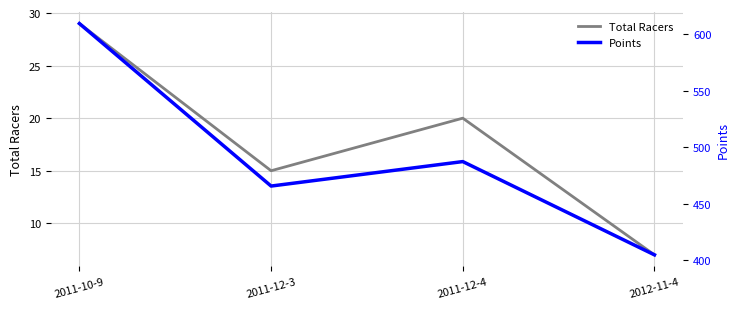

How many data points does each series have?

4